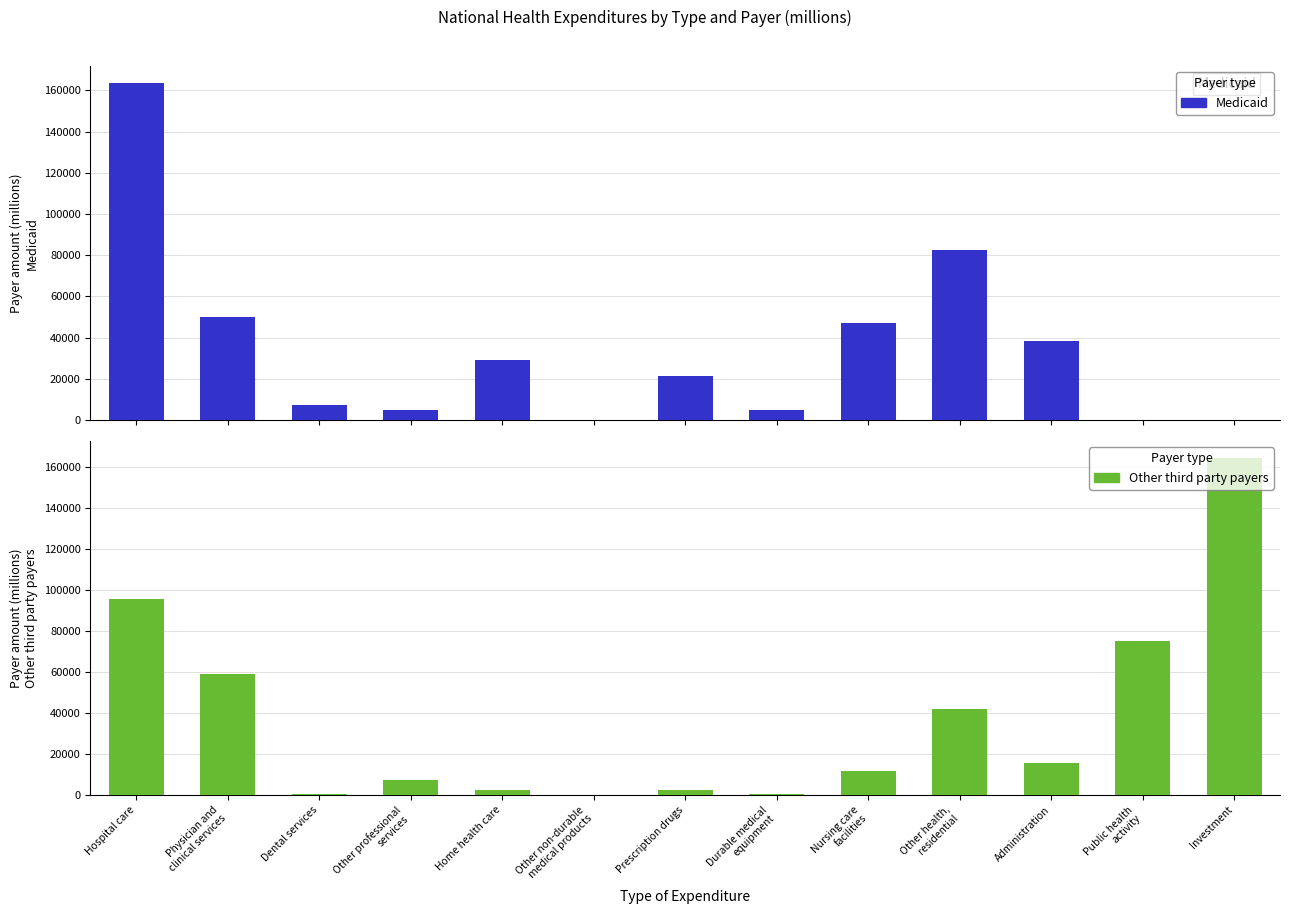

What is the highest value of the Medicaid series?

163534